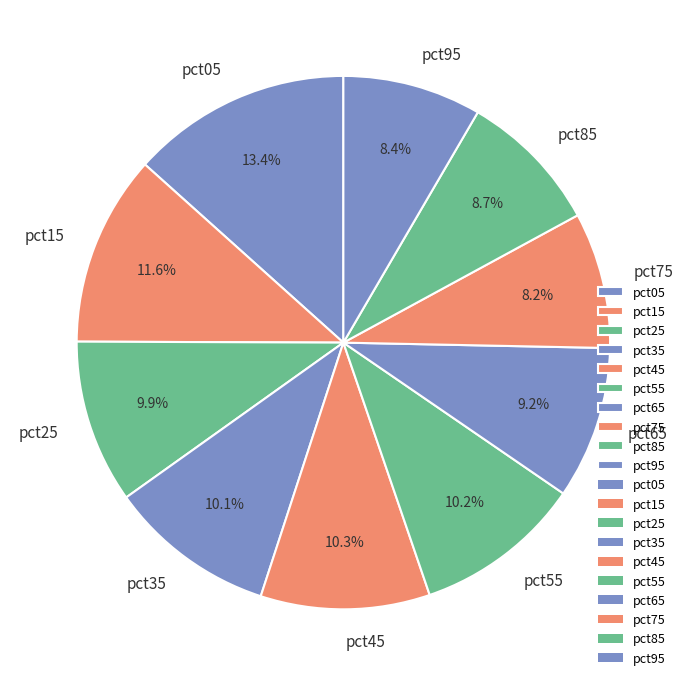

Is it true that pct05 is 13% of the pie?

True